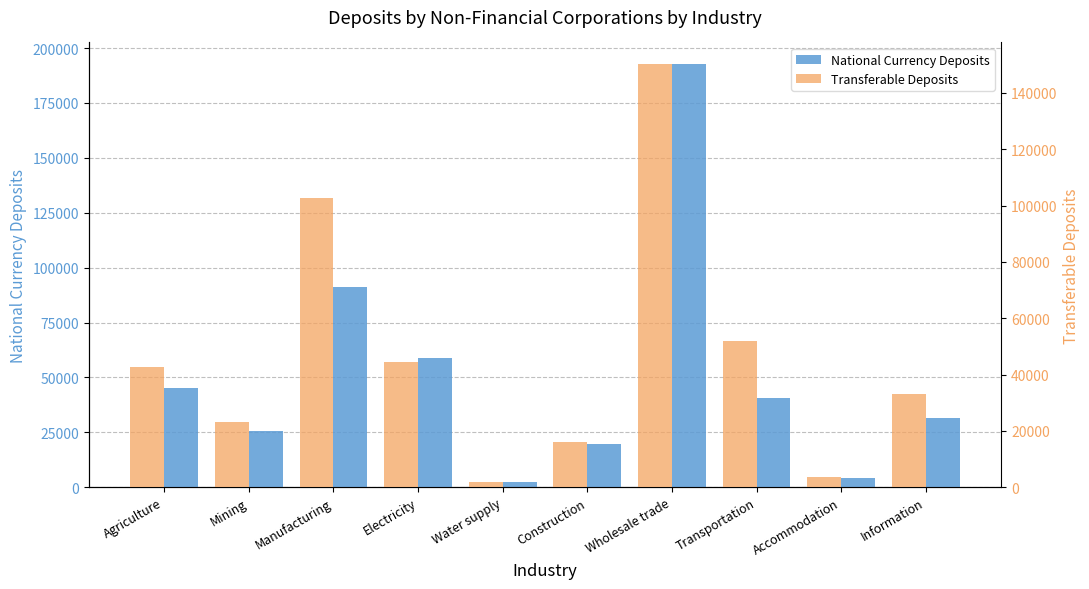

Are the bars grouped side by side (vs. stacked)?

Yes